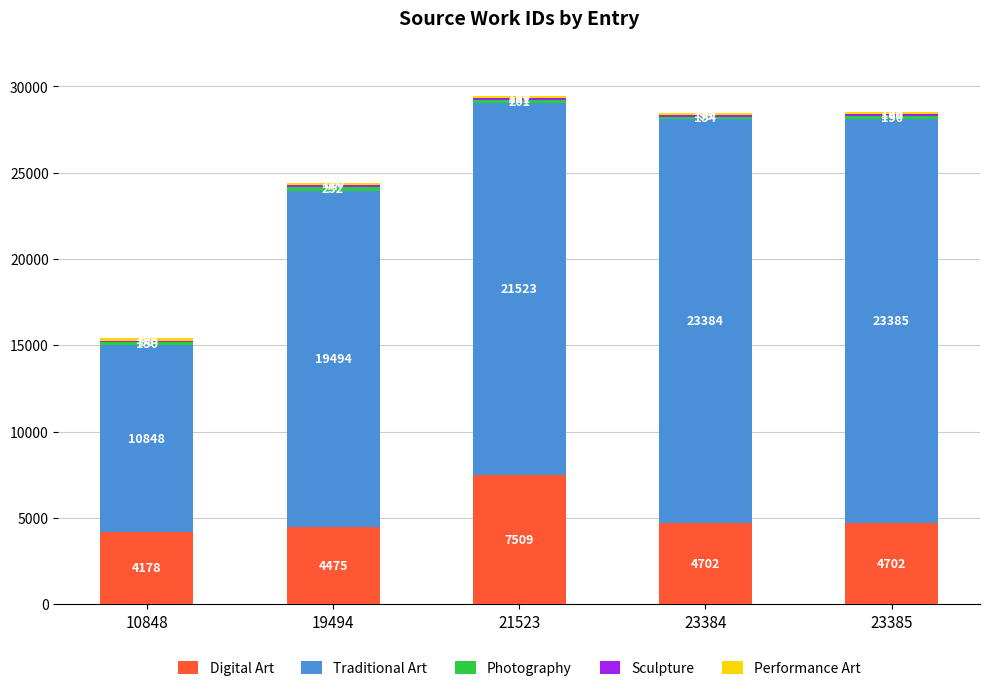

Which category has the highest value in the Digital Art series?

21523